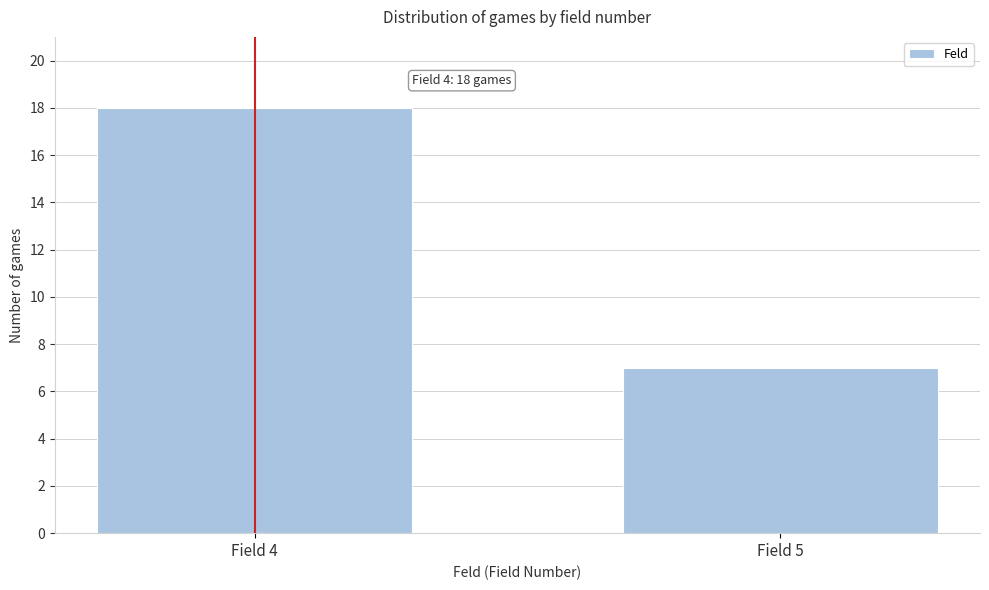

Reading left to right, list all the values displayed in this chart.

Field 4=18	Field 5=7